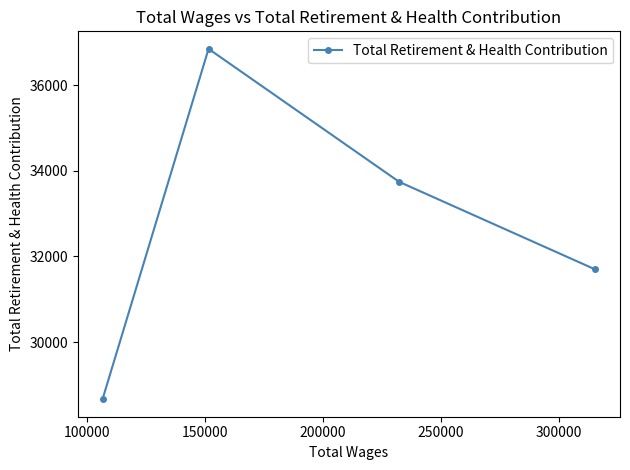

What is the difference between the second highest and second lowest values?

2049